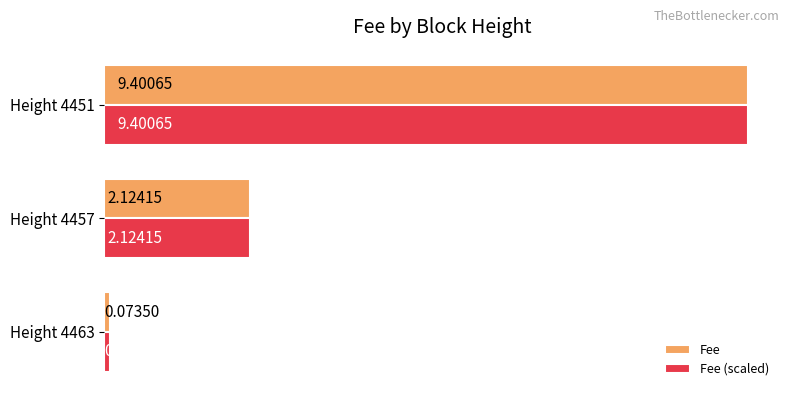

What is the average value of the Fee (scaled) series?

3.9